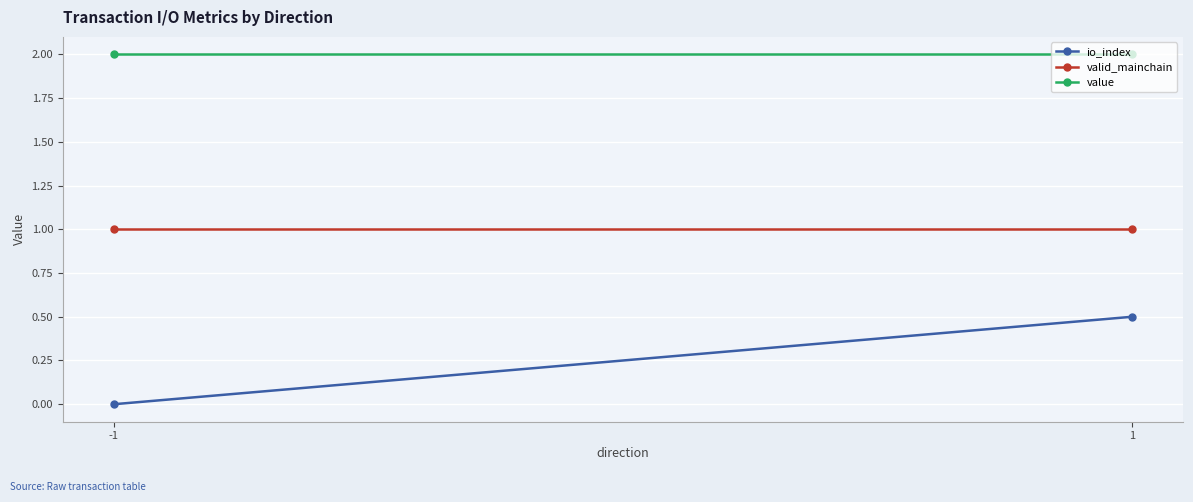

Reading right to left, list all the values displayed in this chart.

io_index: 0.5	0.0
valid_mainchain: 1.0	1.0
value: 2.0	2.0